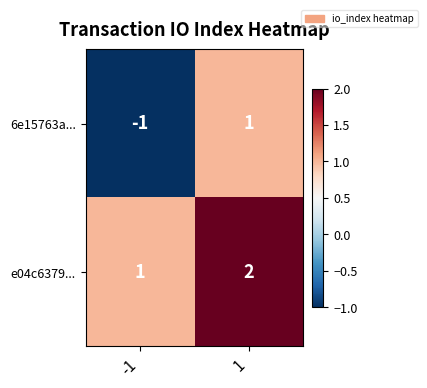

Reading left to right, extract all data points from this chart.

6e15763a...: -1=-1	1=1
e04c6379...: -1=1	1=2